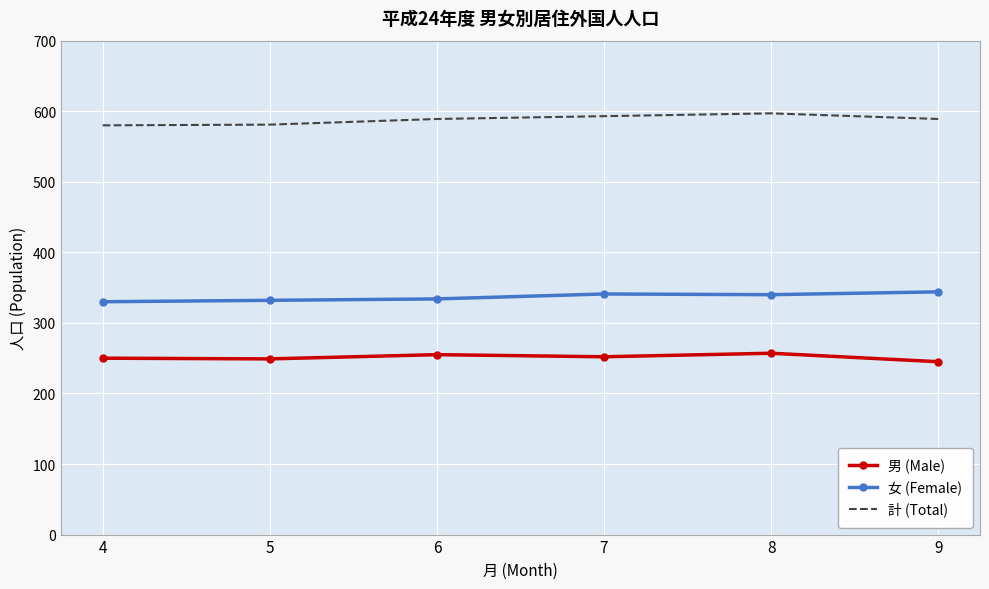

What are all the series names shown in the legend?

男 (Male), 女 (Female), 計 (Total)